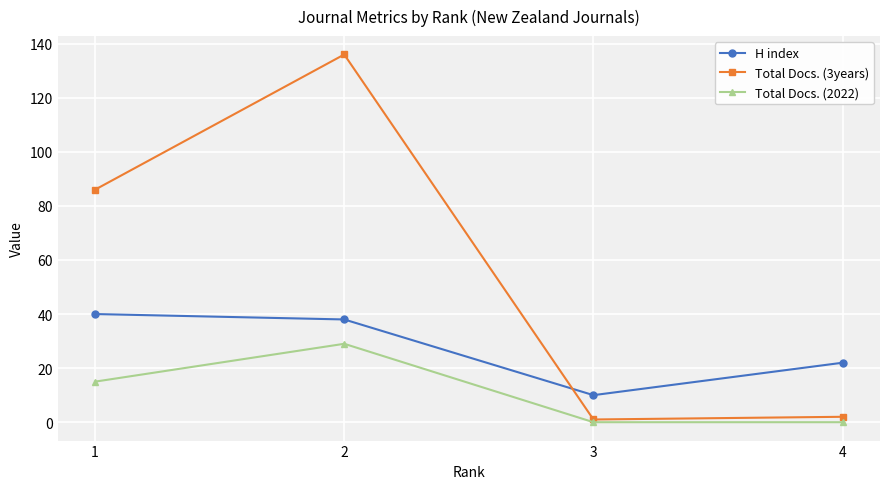

Where does the H index series first go above 38?

1